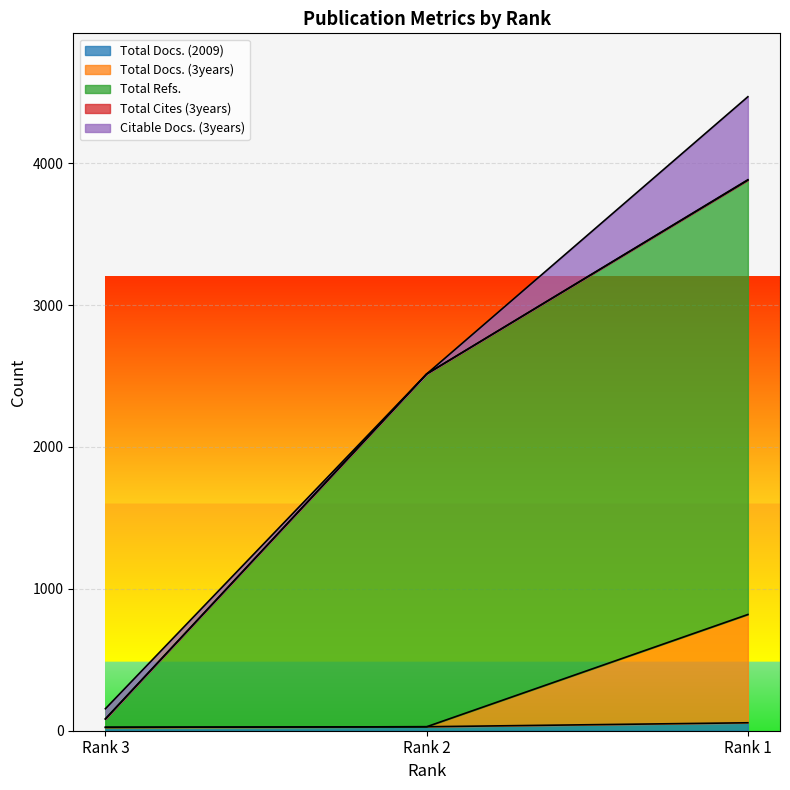

How many data points in Total Docs. (3years) are less than 28?

1